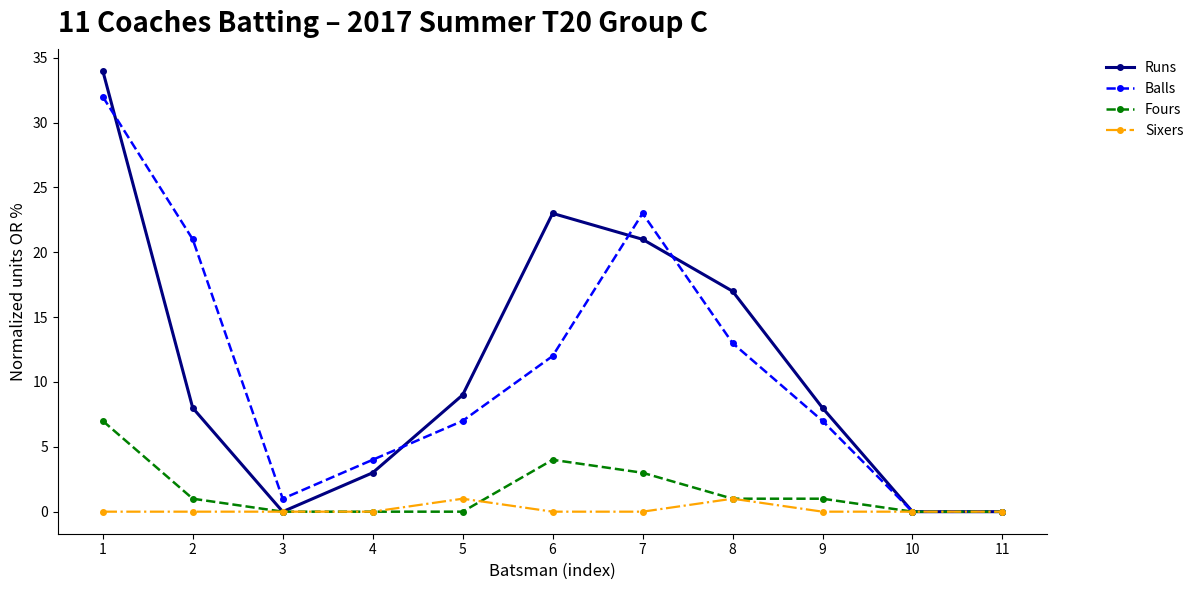

What is the approximate value of Fours at 2?

1